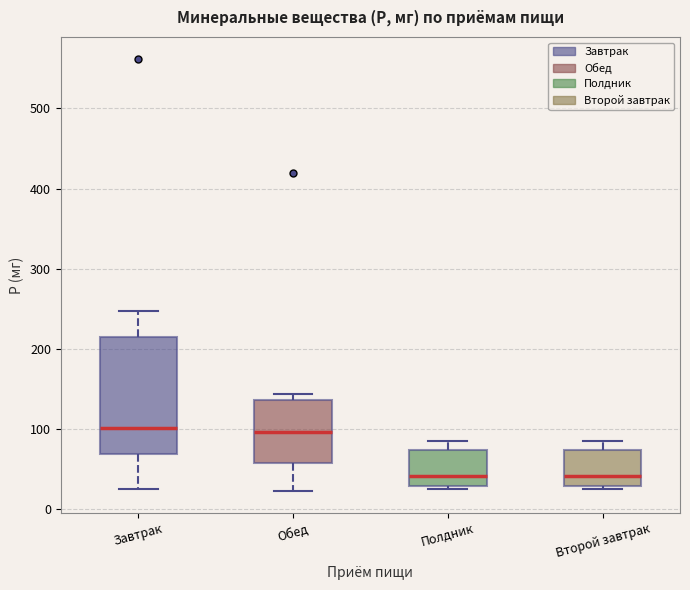

Reading left to right, read every box against the y-axis: the position of its median line, the range the box covers, and the ends of its whiskers. The values are not printed on the chart, so give them approximately, as read against the axis.

Завтрак: median 100, box 70 to 210, whiskers 30 to 250
Обед: median 100, box 60 to 140, whiskers 20 to 140 (just above the box's upper edge)
Полдник: median 40, box 30 to 70, whiskers 30 (just below the box's lower edge) to 90
Второй завтрак: median 40, box 30 to 70, whiskers 30 (just below the box's lower edge) to 90